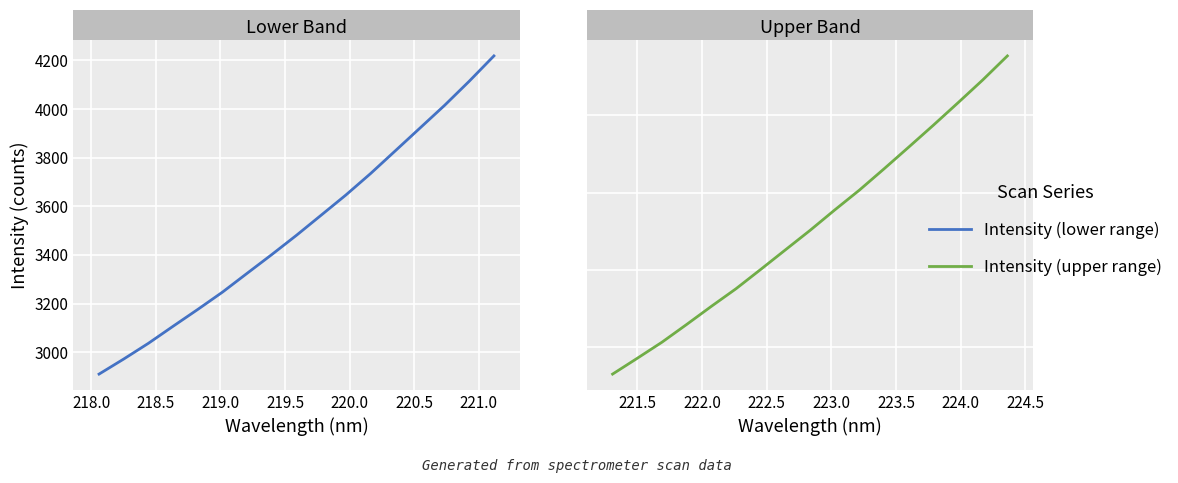

Which series has the largest range (max minus min)?

Intensity (upper range)